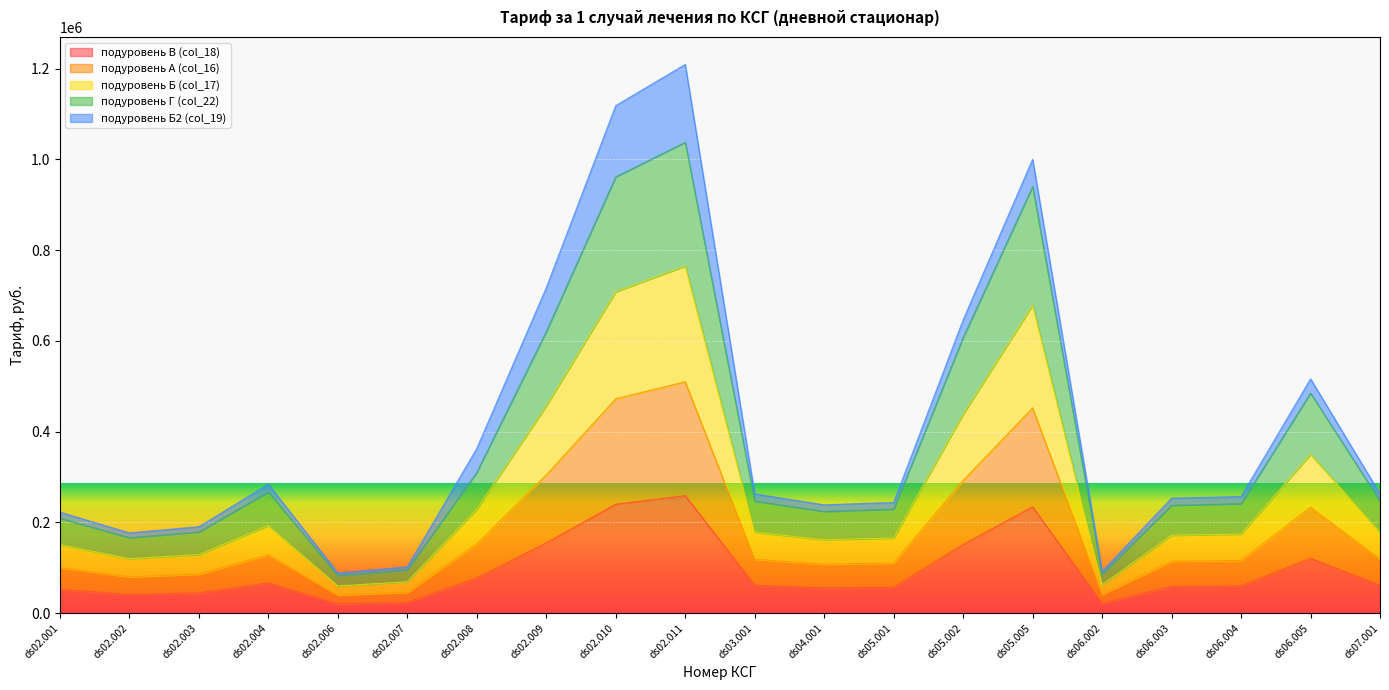

What is the total value across all series at ds02.008?

362846.0